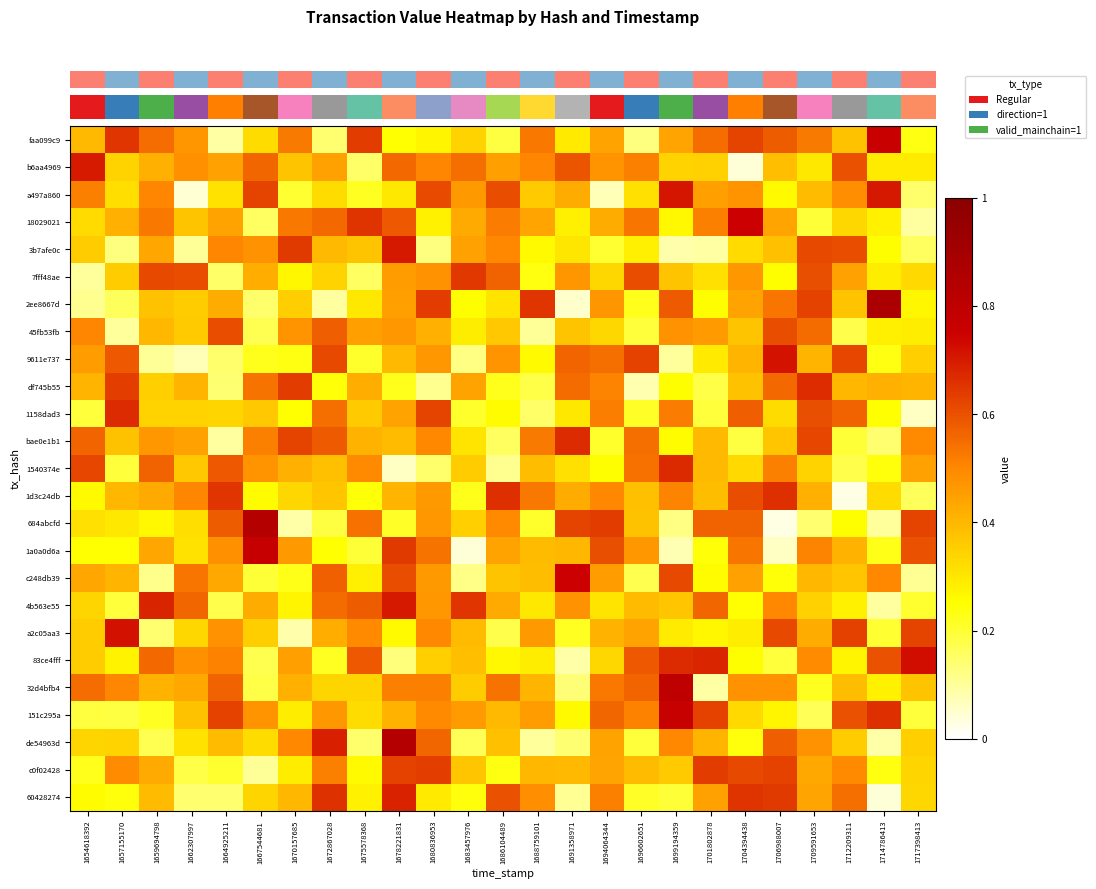

How many series are shown in this chart?

25